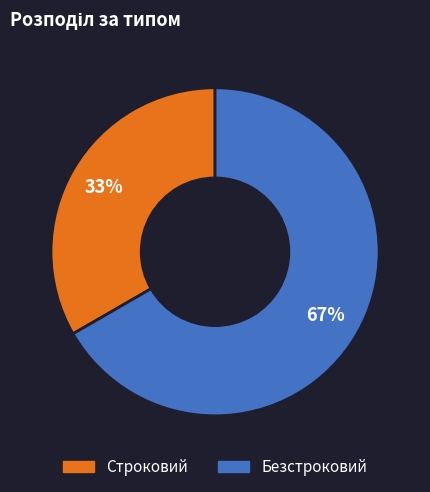

Which has a higher value, Строковий or Безстроковий?

Безстроковий